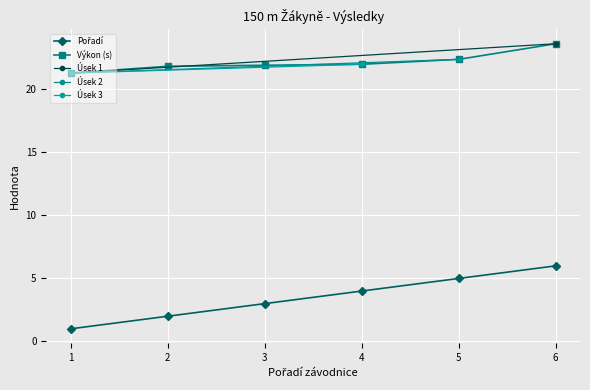

What is the highest value of the Výkon (s) series?

23.6